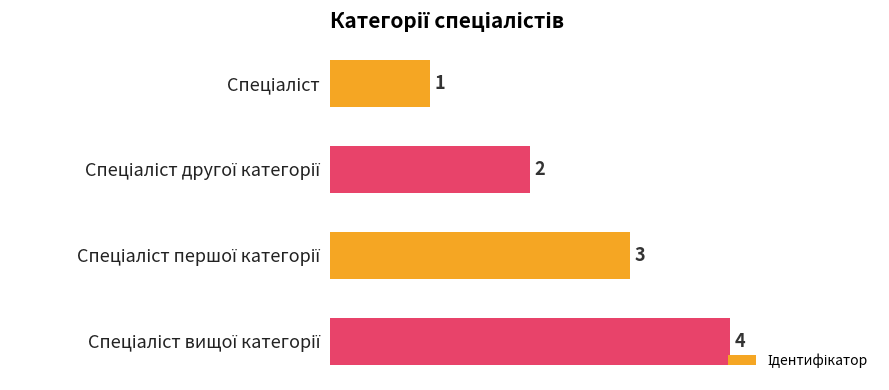

Count the values in the range 2 to 4.

3